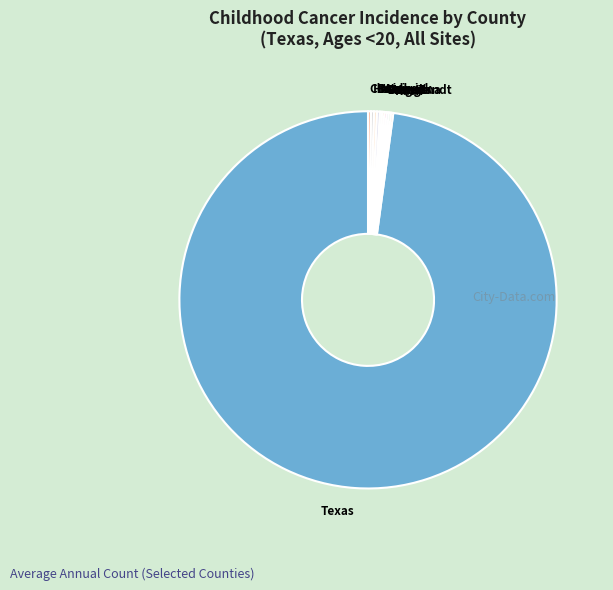

Does Texas represent more than half of the total?

Yes